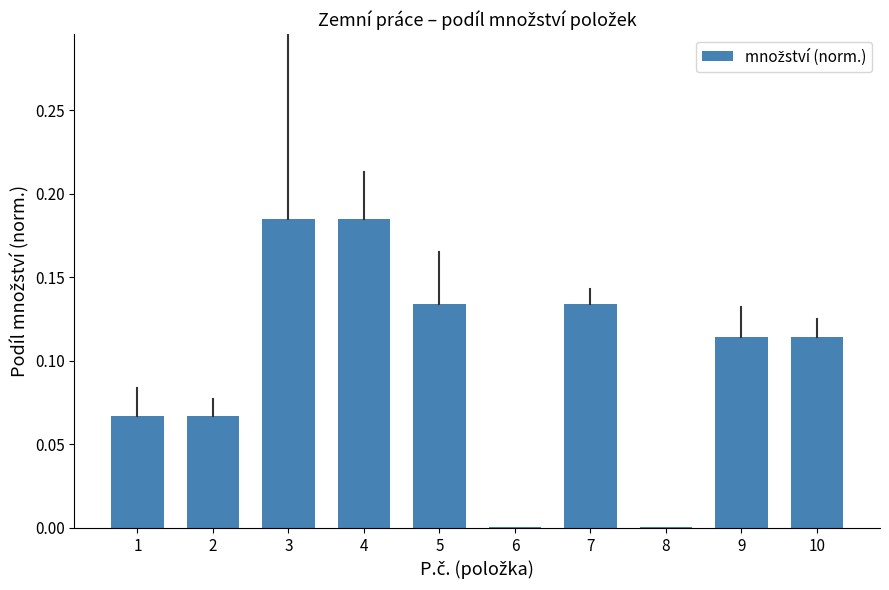

Is it true that the value at 4 is 0.3?

False